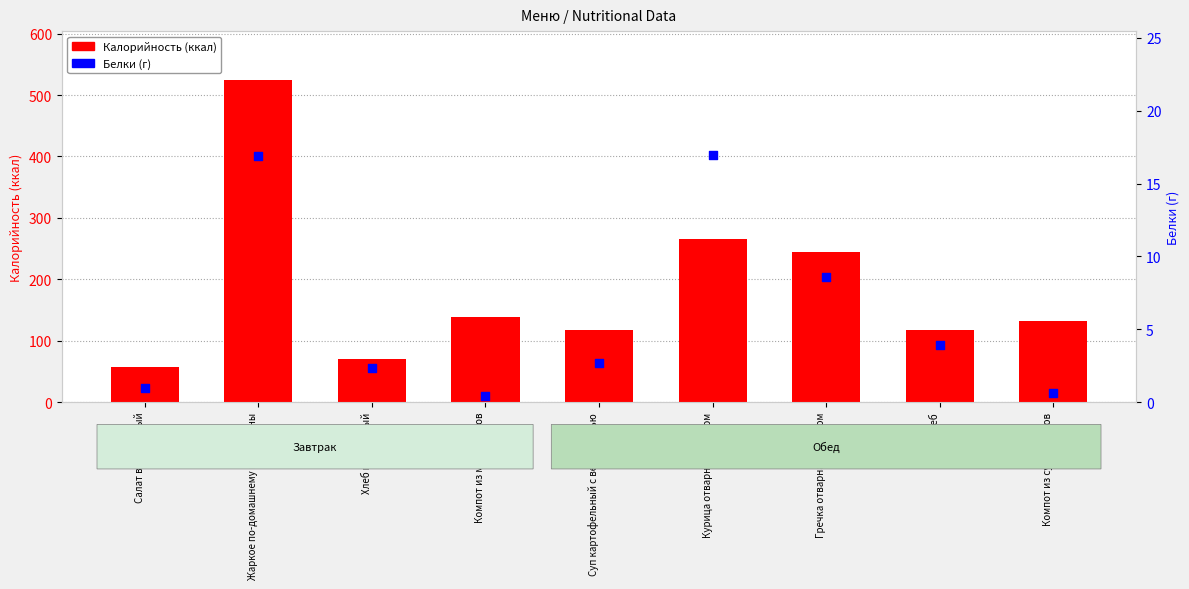

Which series has the largest total across all categories?

Калорийность (ккал)